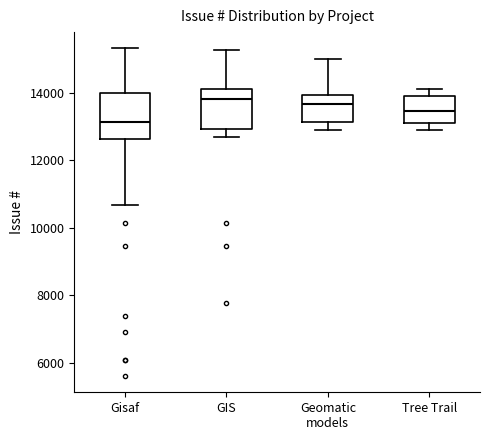

Which box is the tallest, from its lower edge to its upper edge?

Gisaf